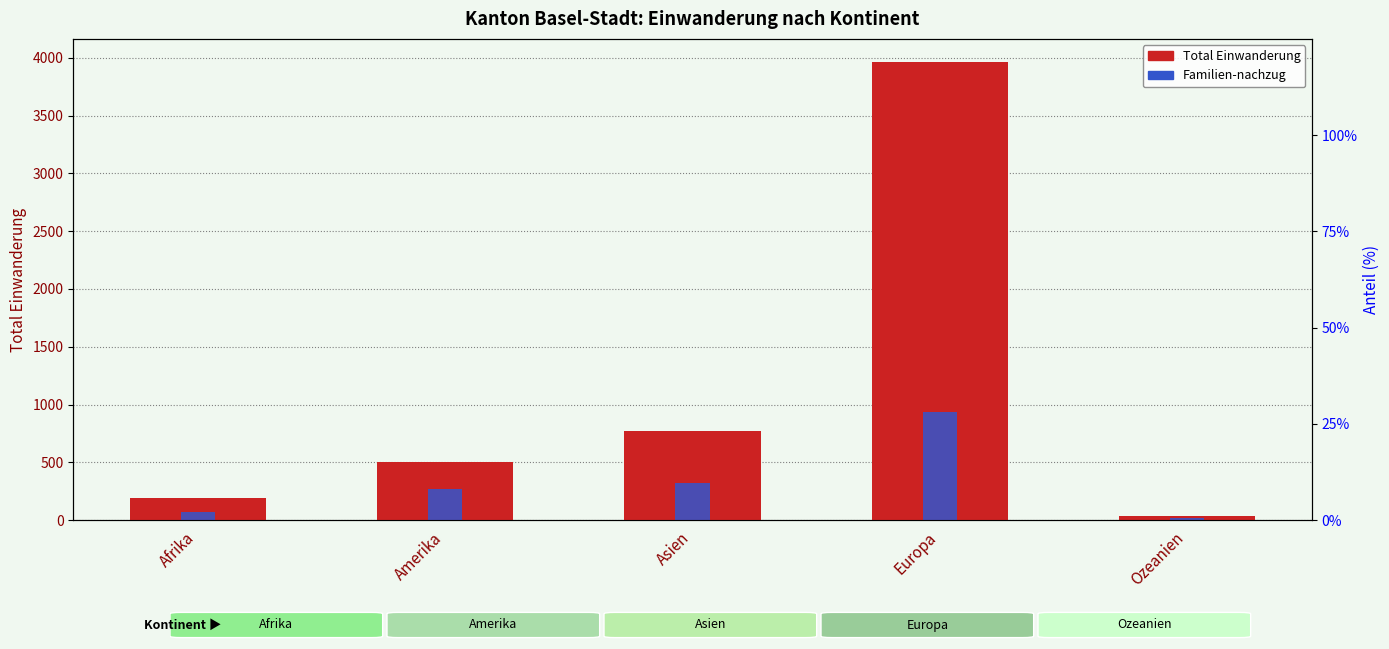

Where is the data nearest to the value 2000?

Asien